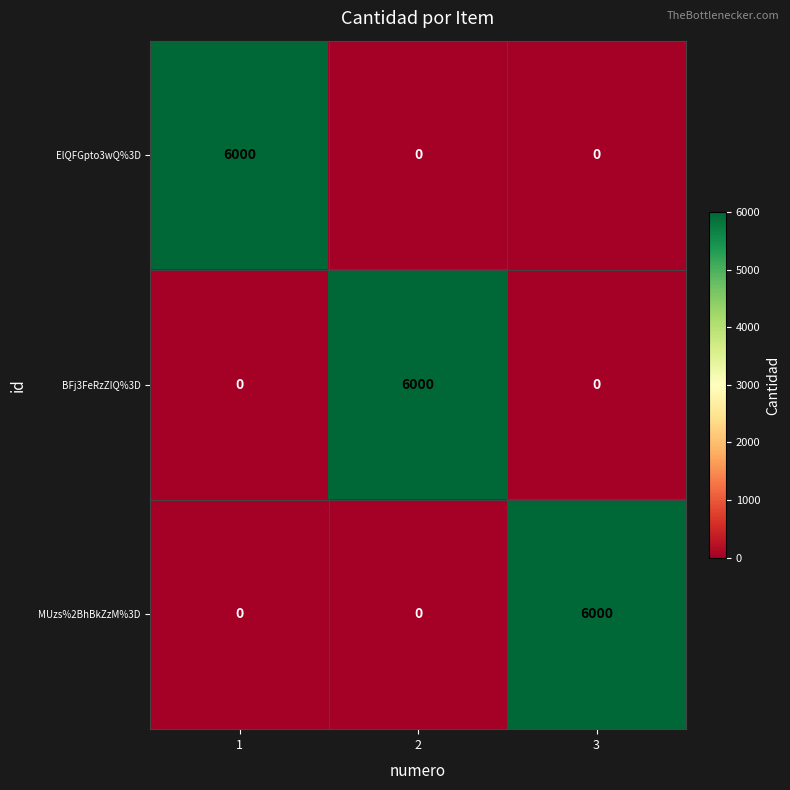

What is the maximum value shown in the chart?

6000